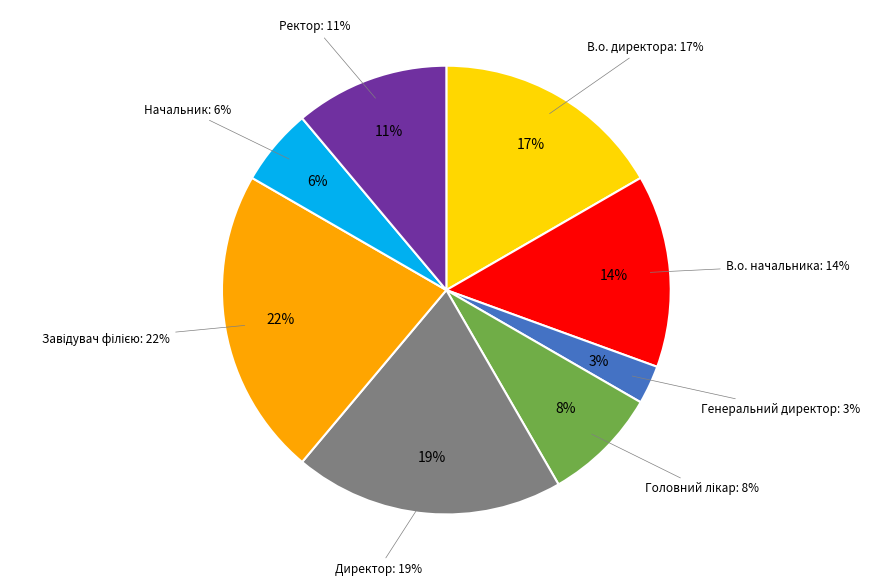

To the nearest percent, what percentage of the pie is Головний лікар?

8%